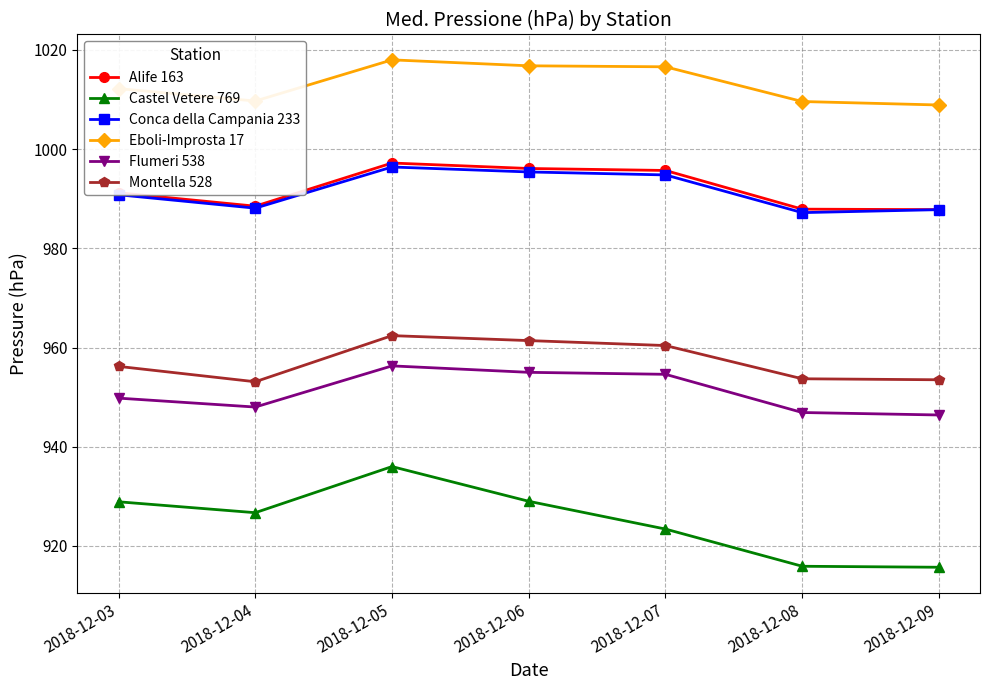

The Conca della Campania 233 series shows 1587.6 at 2018-12-07. True or false?

False